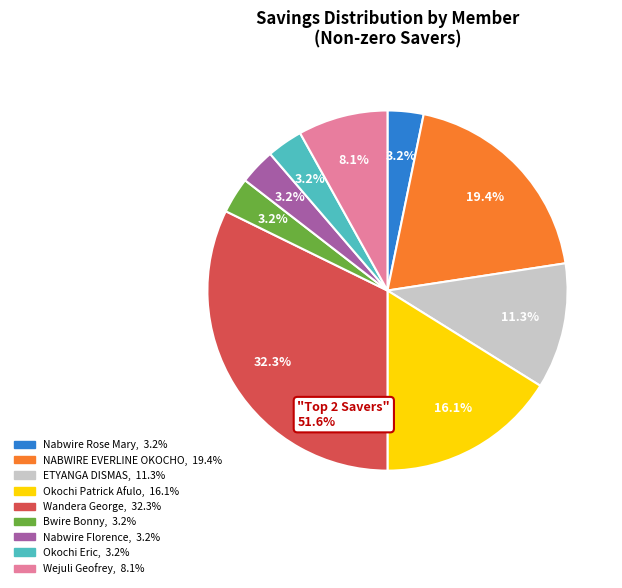

True or false: Okochi Eric accounts for 12% of the total.

False